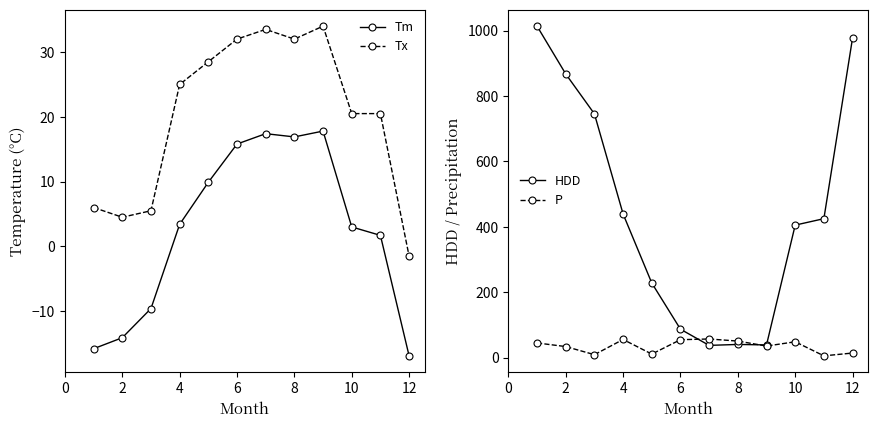

Is it true that HDD equals 213.3 at 6?

False